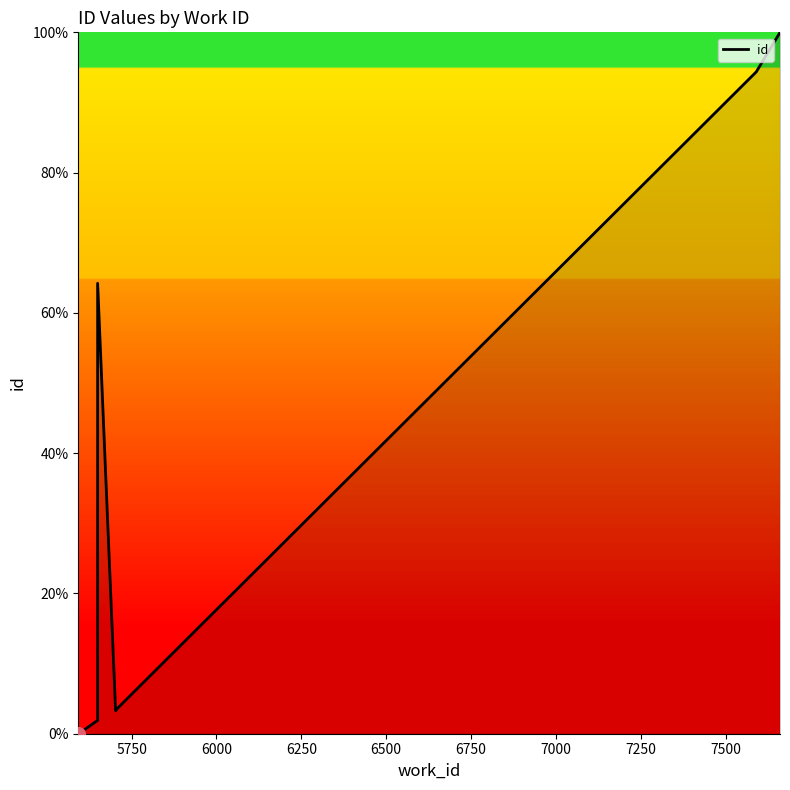

How many points are higher than both their immediate neighbors (excluding endpoints)?

1